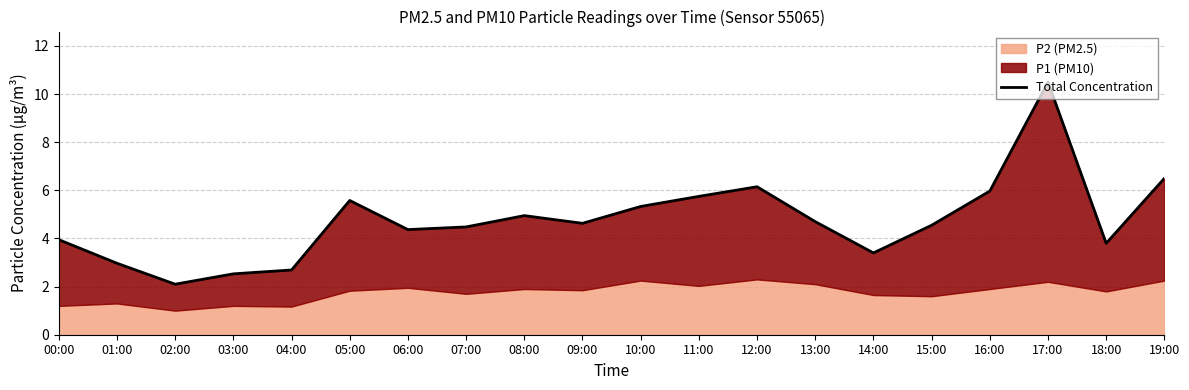

What is the change in value from 02:00 to 16:00?

+3.9